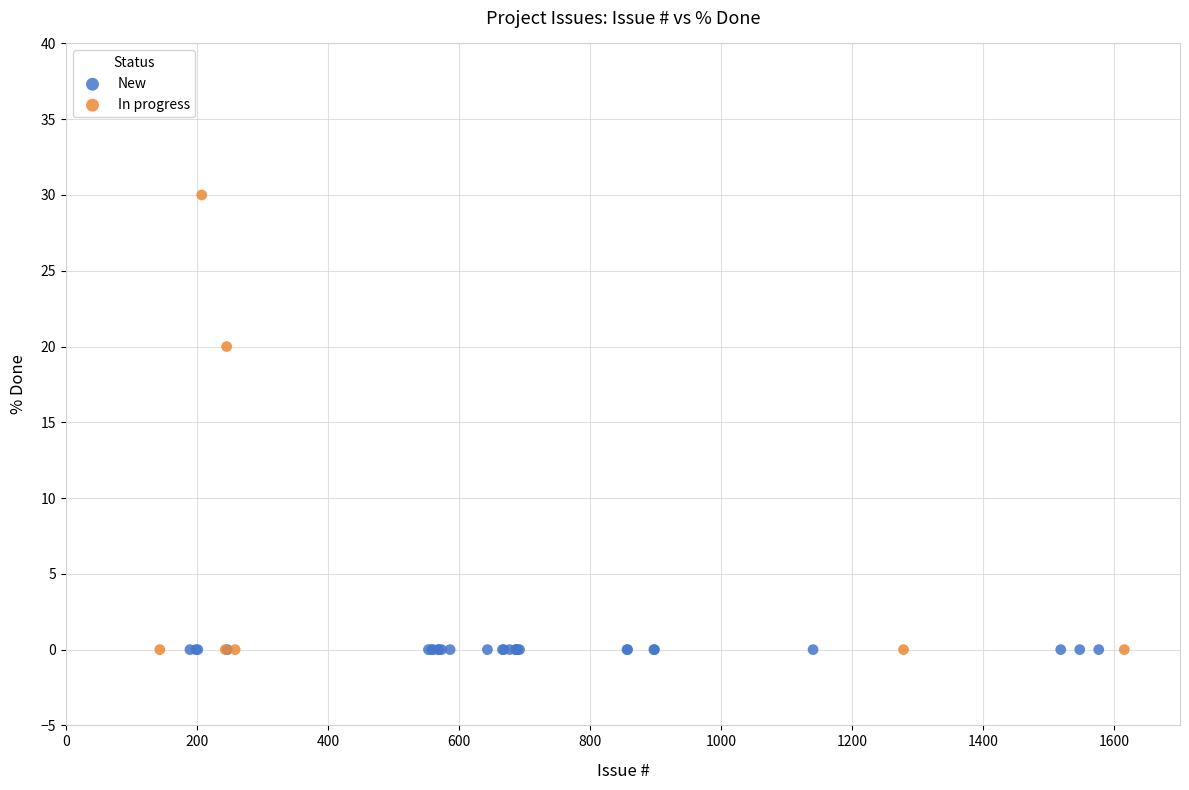

Which series contains the highest Y value?

In progress